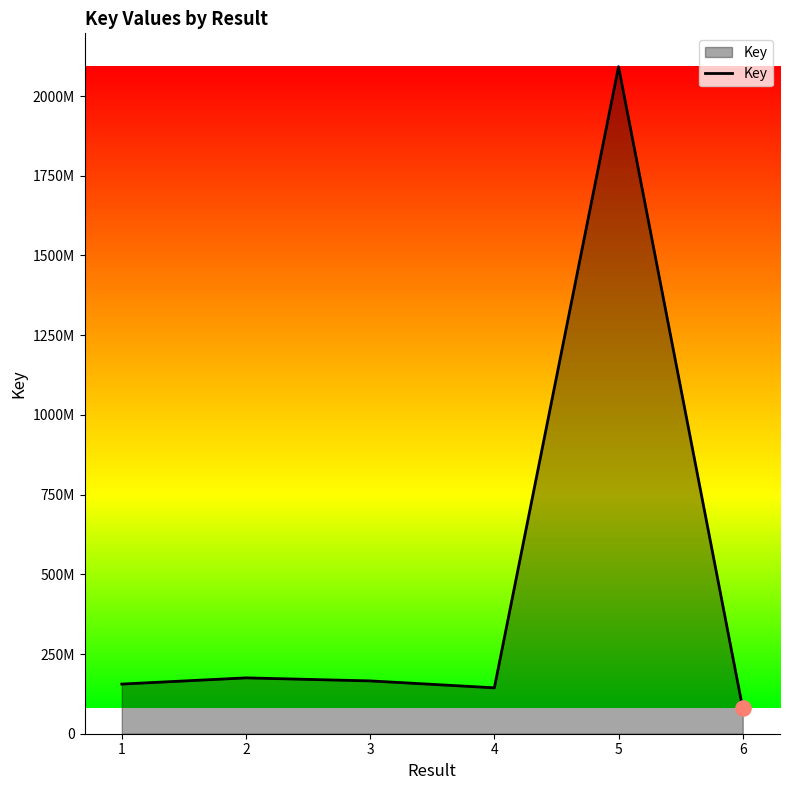

Which has a higher value, 5 or 6?

5